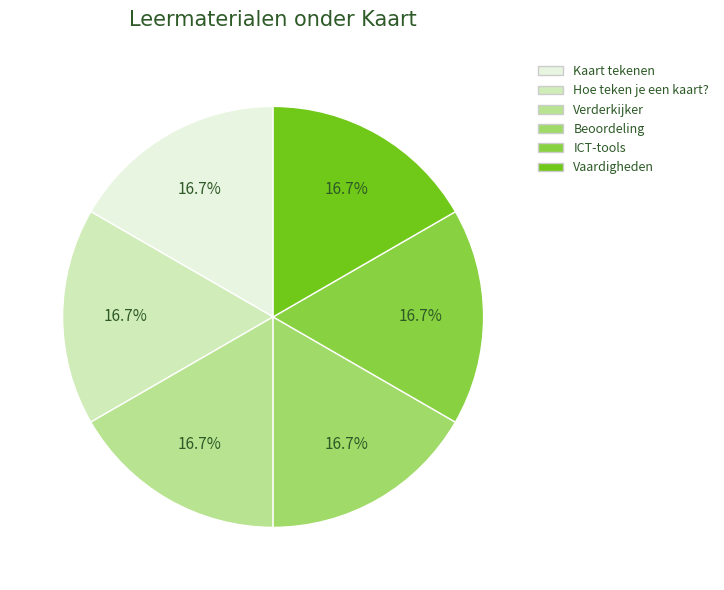

Count the number of slices in the pie.

6